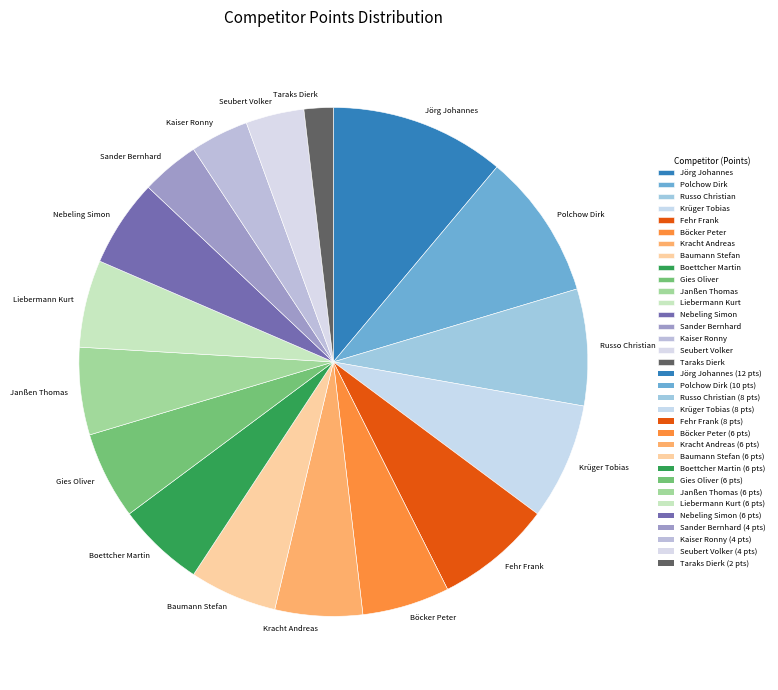

Is there a majority slice in this chart?

No